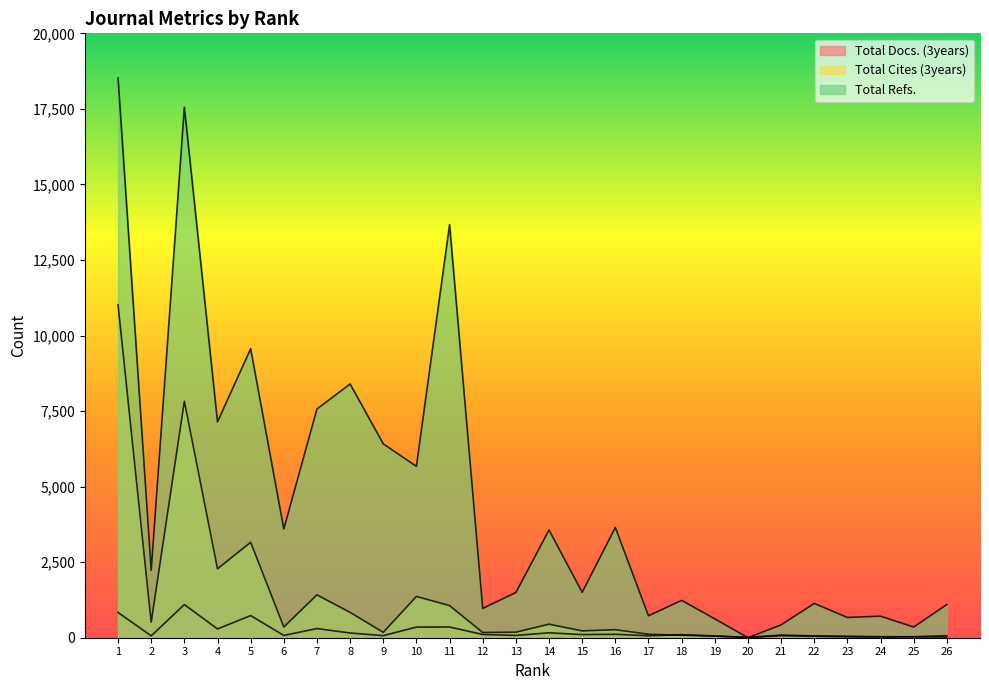

Between 20 and 23, which is larger?

23